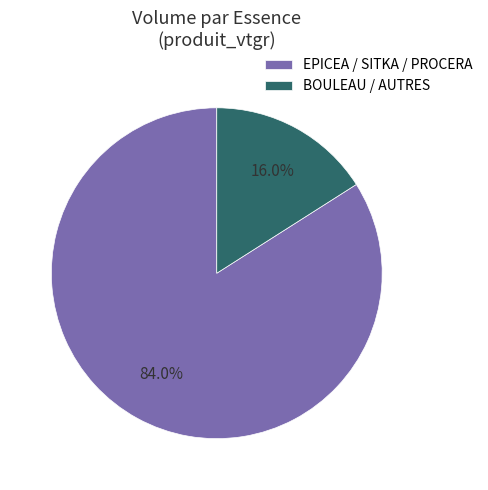

Between BOULEAU / AUTRES and EPICEA / SITKA / PROCERA, which is larger?

EPICEA / SITKA / PROCERA